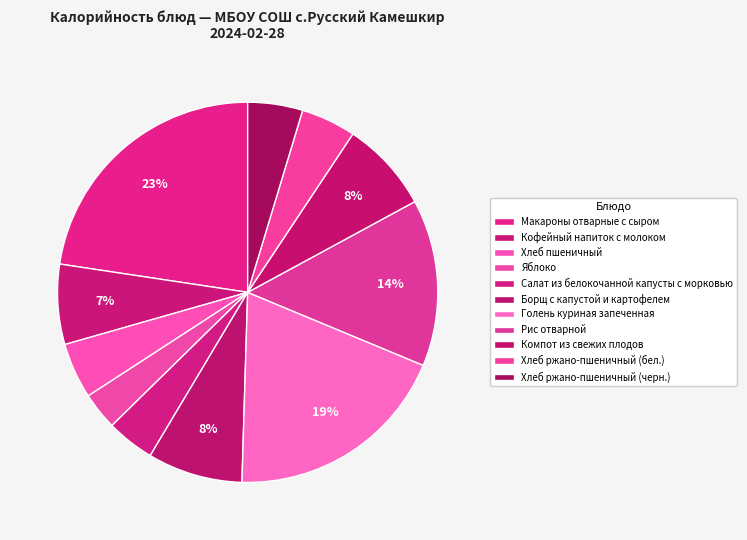

Count the number of slices in the pie.

11